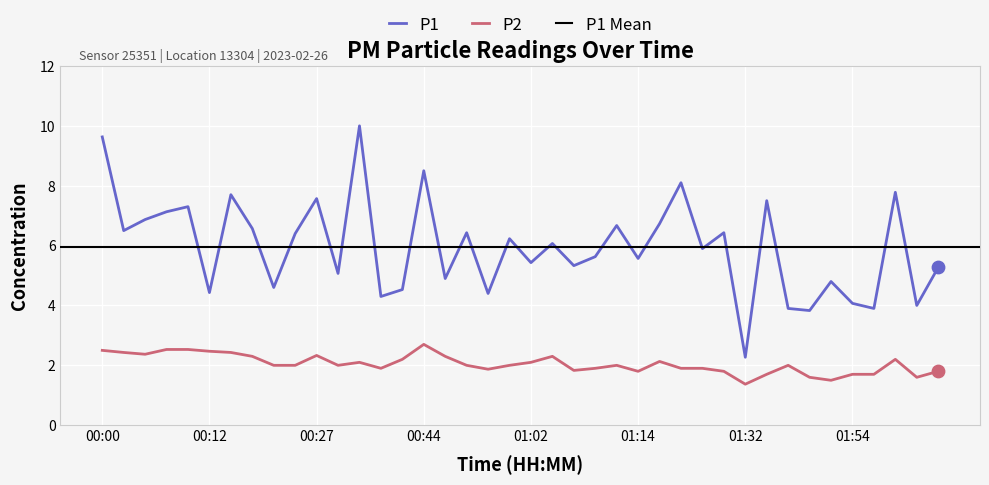

At which category is the sum across all series the highest?

00:00